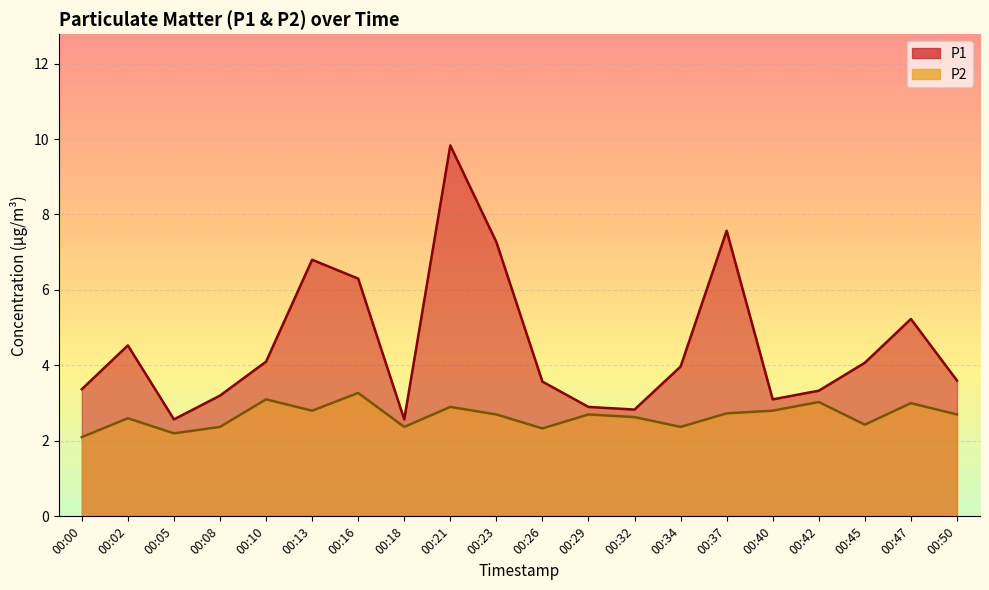

Which category has the lowest value across all series?

00:00